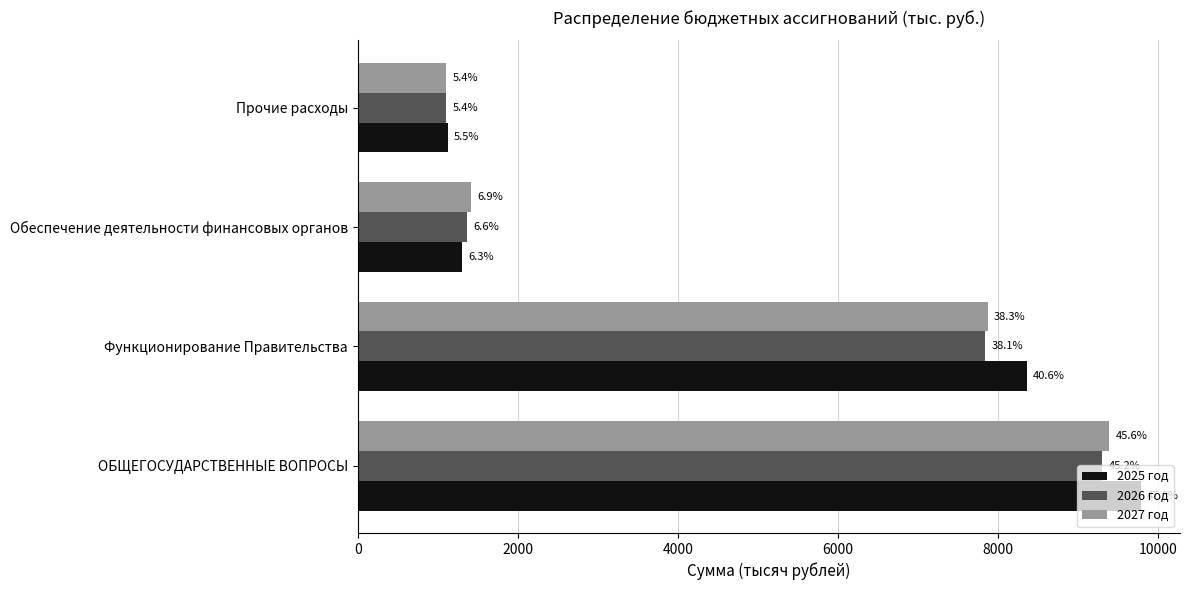

What are all the series names shown in the legend?

2025 год, 2026 год, 2027 год